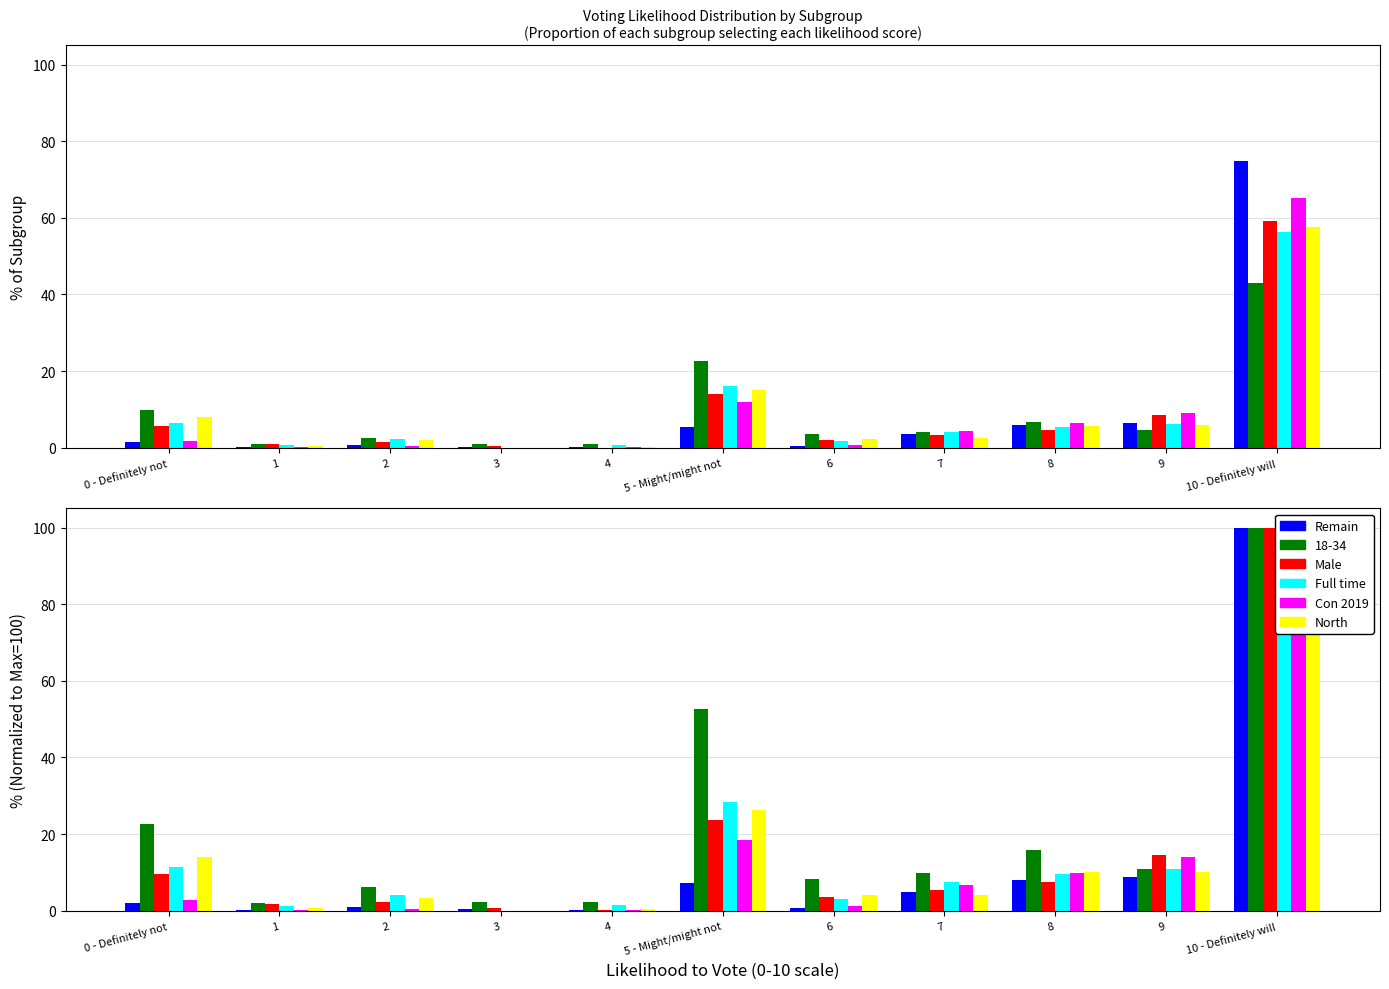

What position from the right is 4?

7